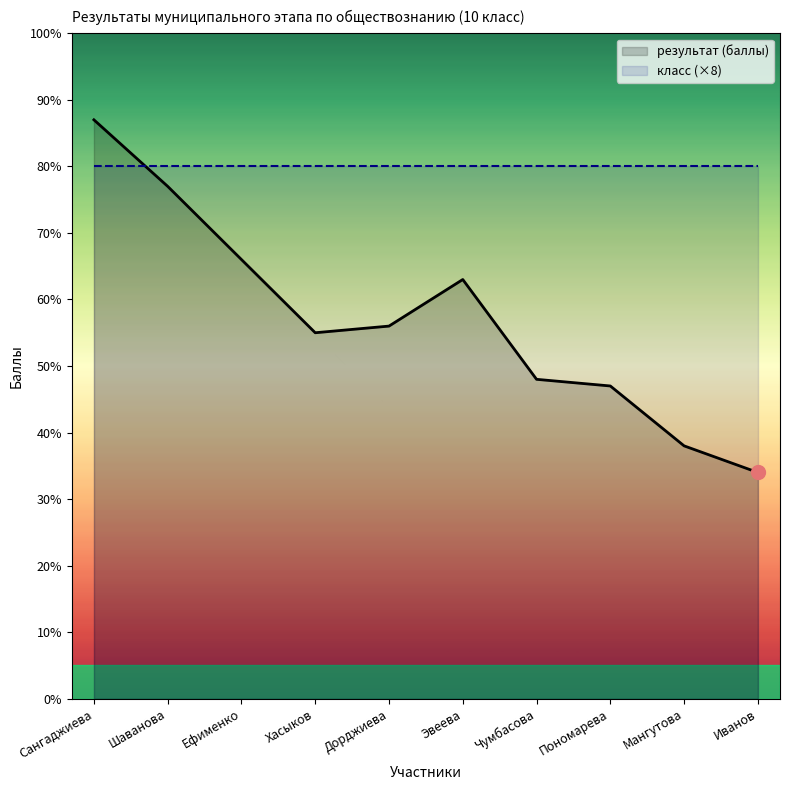

Where do результат (баллы) and класс (×8) first cross each other?

Сангаджиева and Шаванова